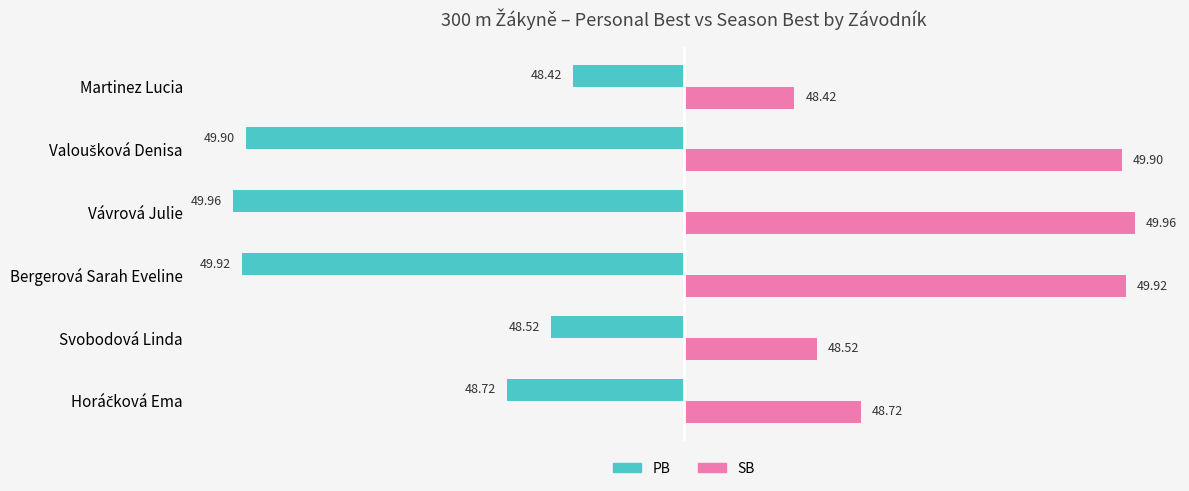

Which series has the widest spread of values?

PB